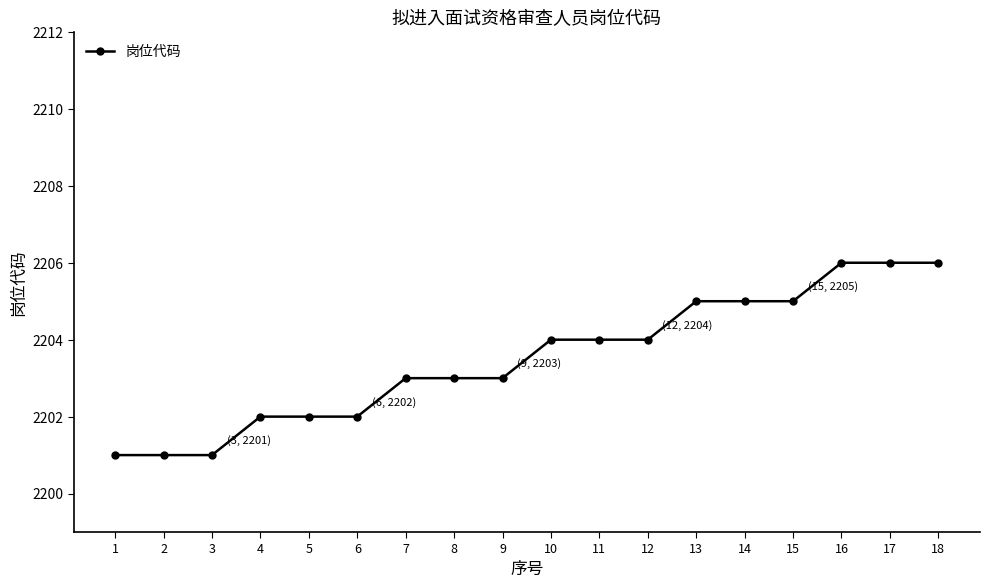

How many distinct data groups are displayed?

1